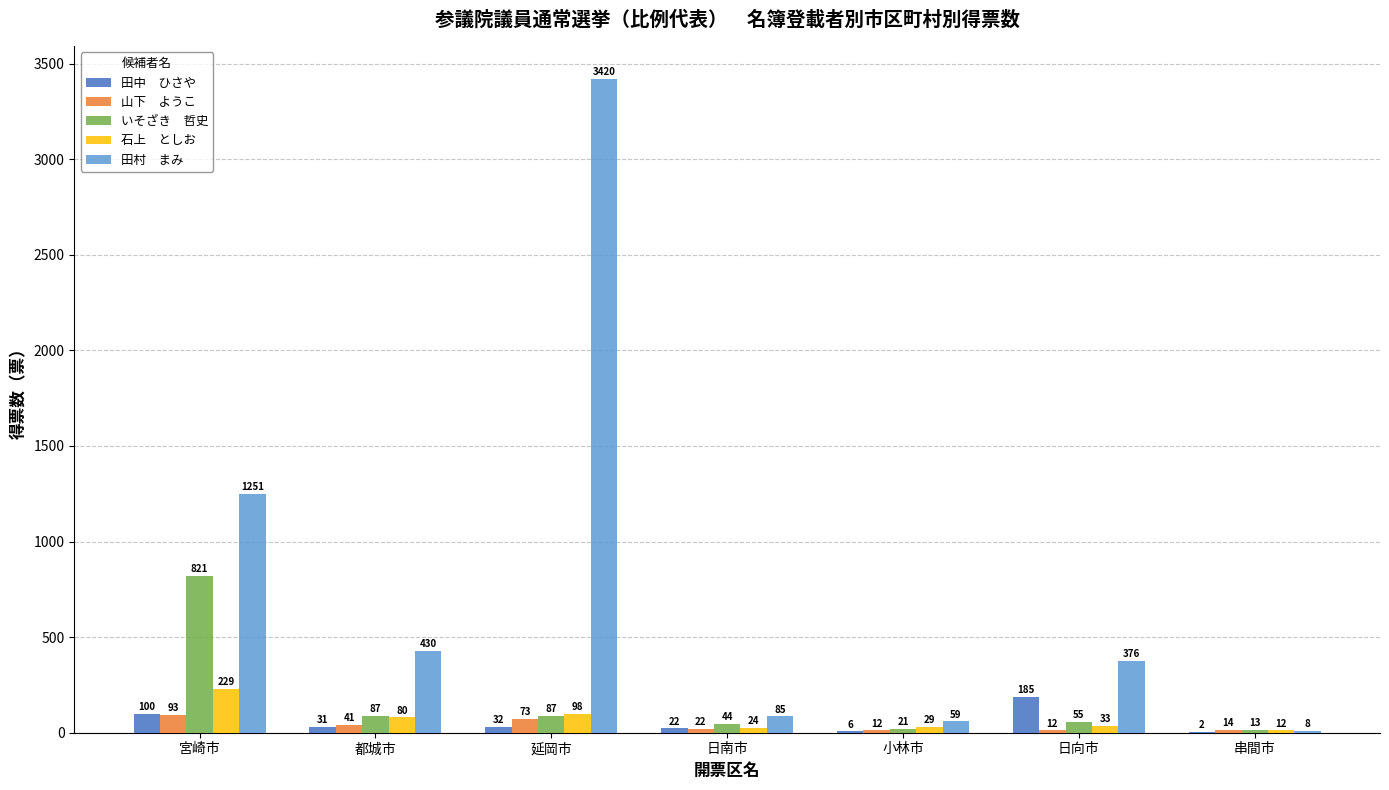

What is the greatest value displayed?

3420.0